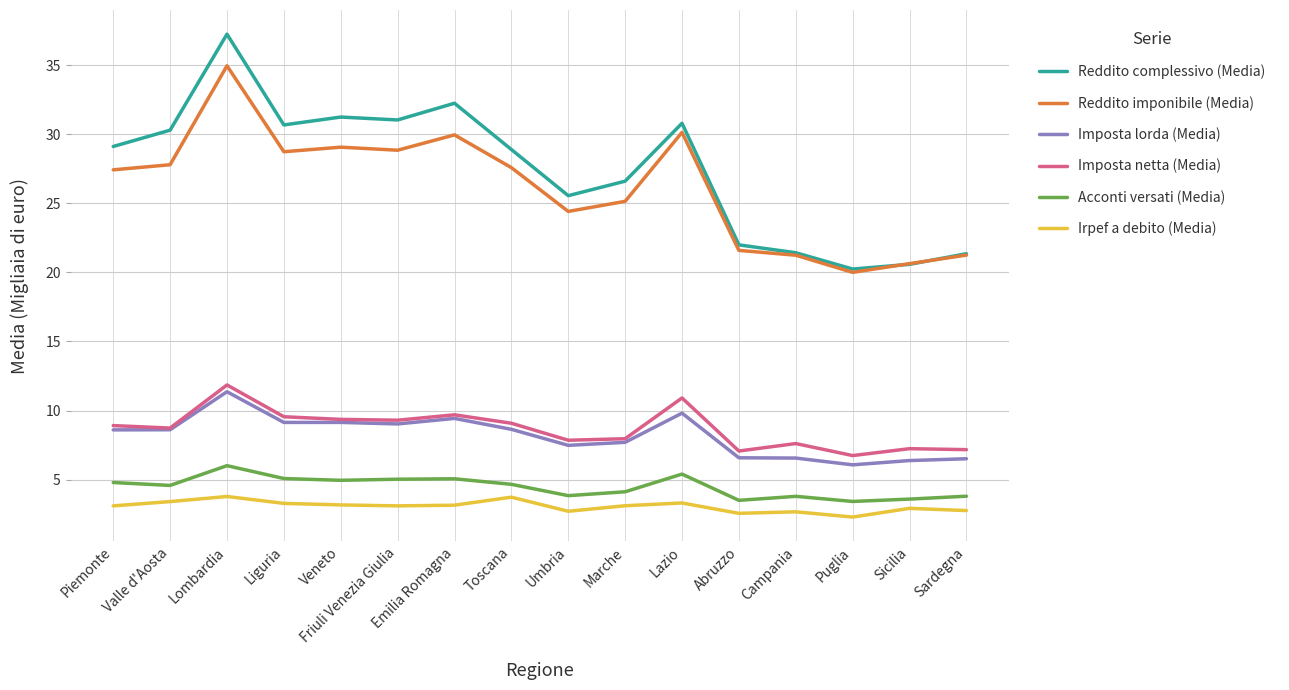

Is it true that Reddito complessivo (Media) equals 29.1 at Piemonte?

True